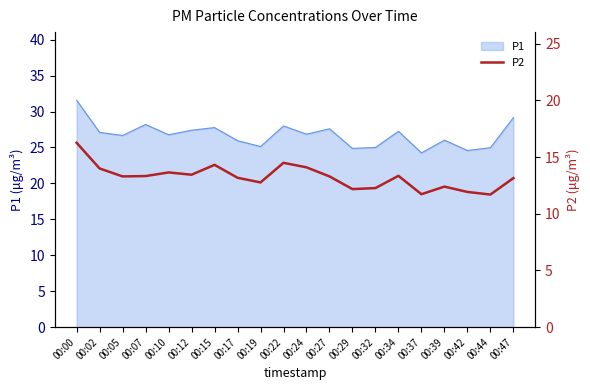

How many data points are above 13?

13